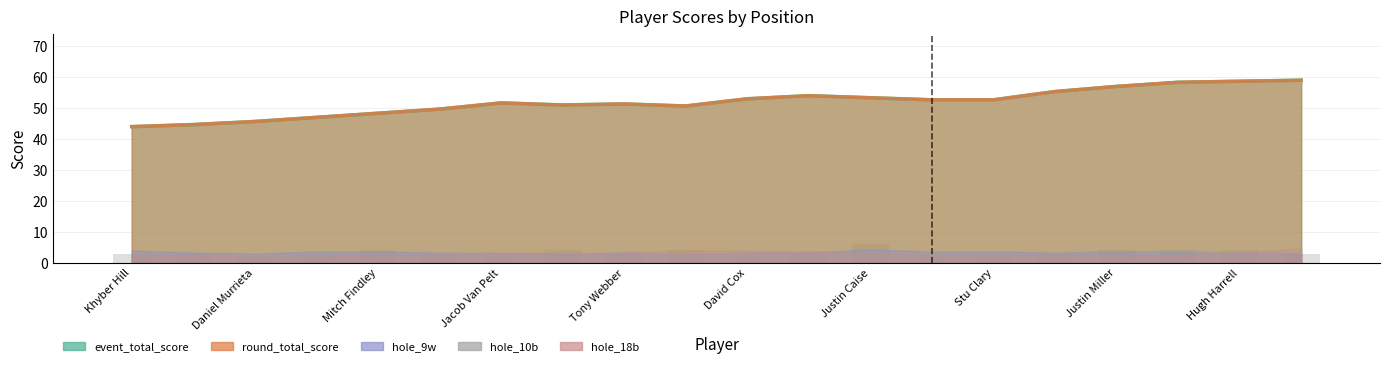

Count the values in the range 3 to 4.

15